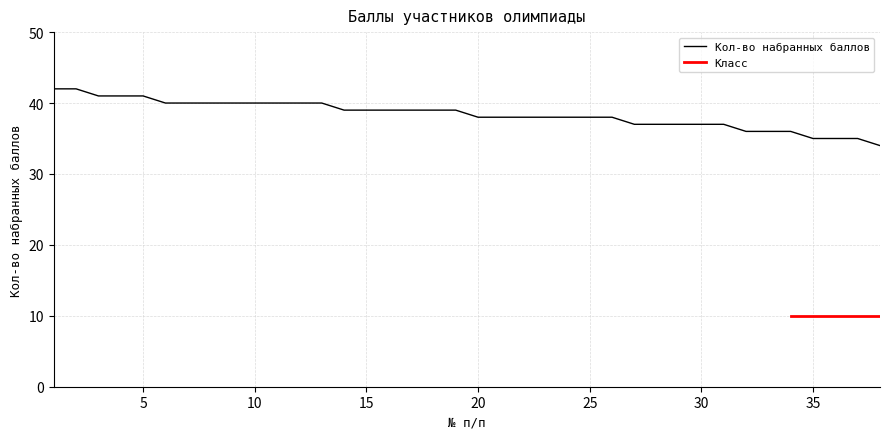

What is the sum of all values?

1459